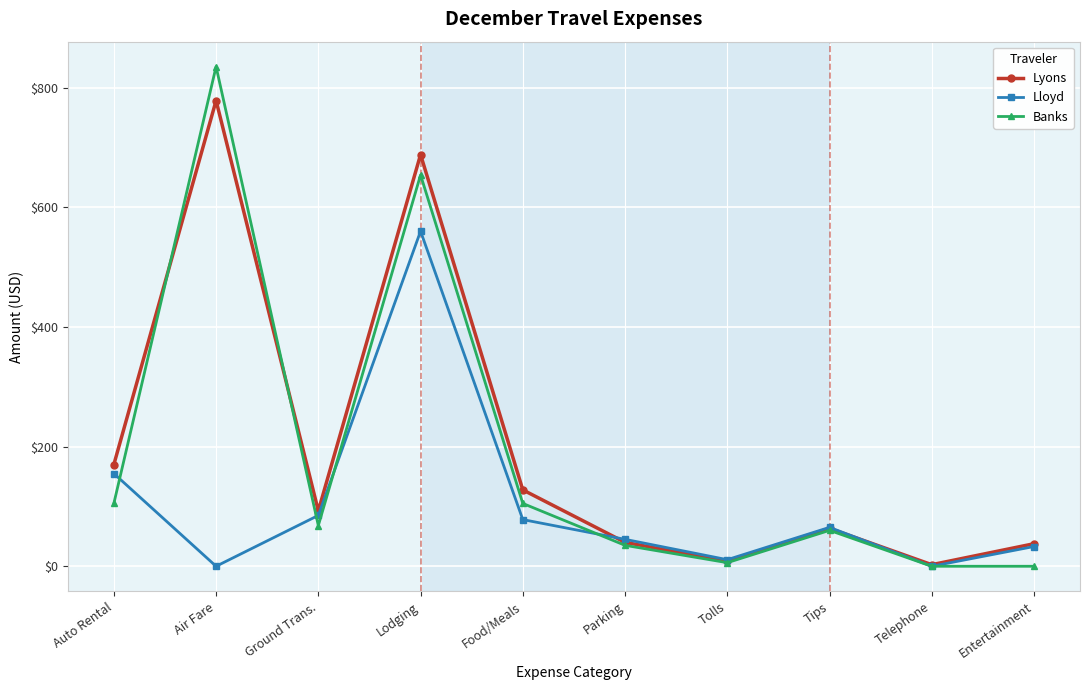

Where is Lyons nearest to the value 390?

Auto Rental